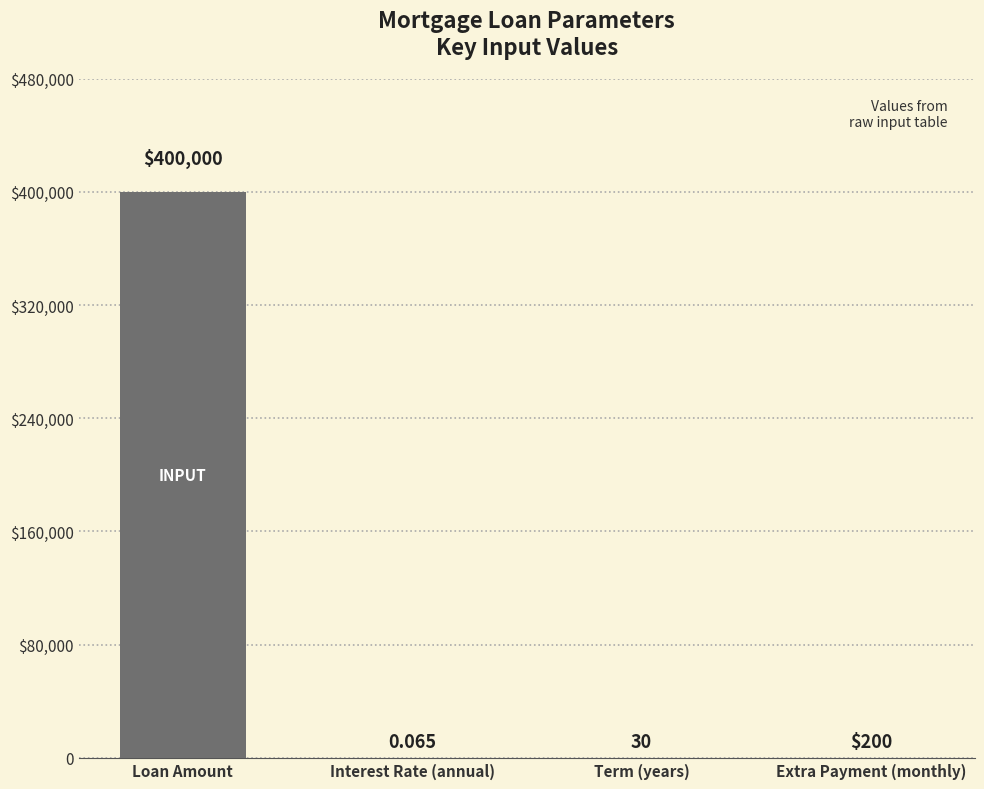

Is it true that the value at Interest Rate (annual) is 0.1?

True